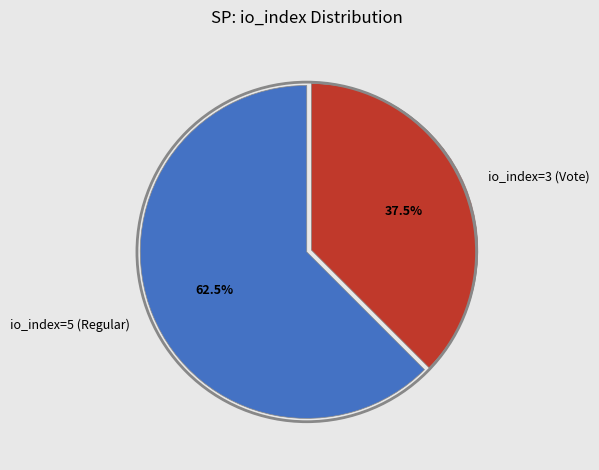

Which slice is the largest?

io_index=5 (Regular)